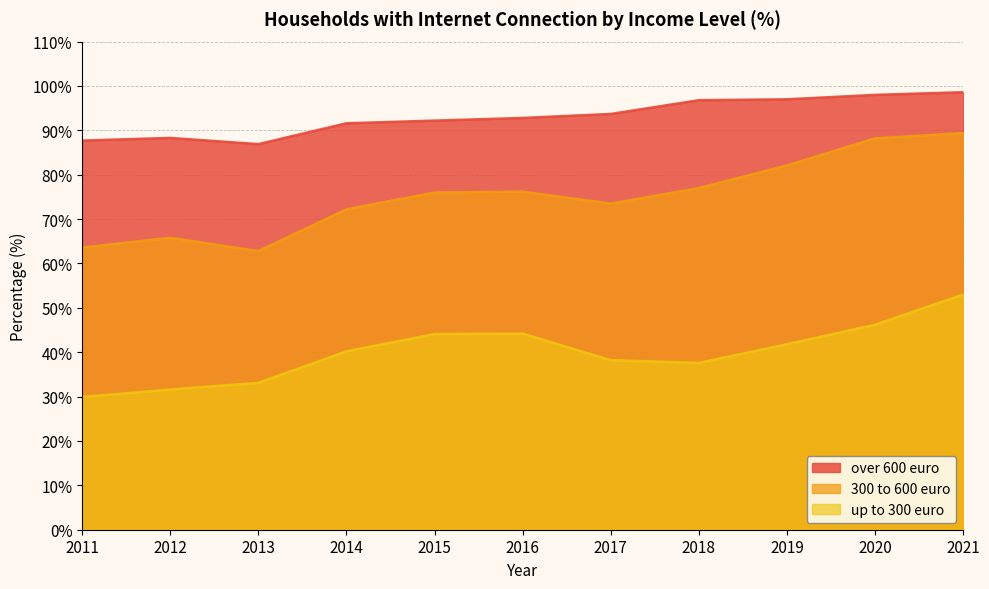

The value of 300 to 600 euro at 2016 is 76.2. True or false?

True